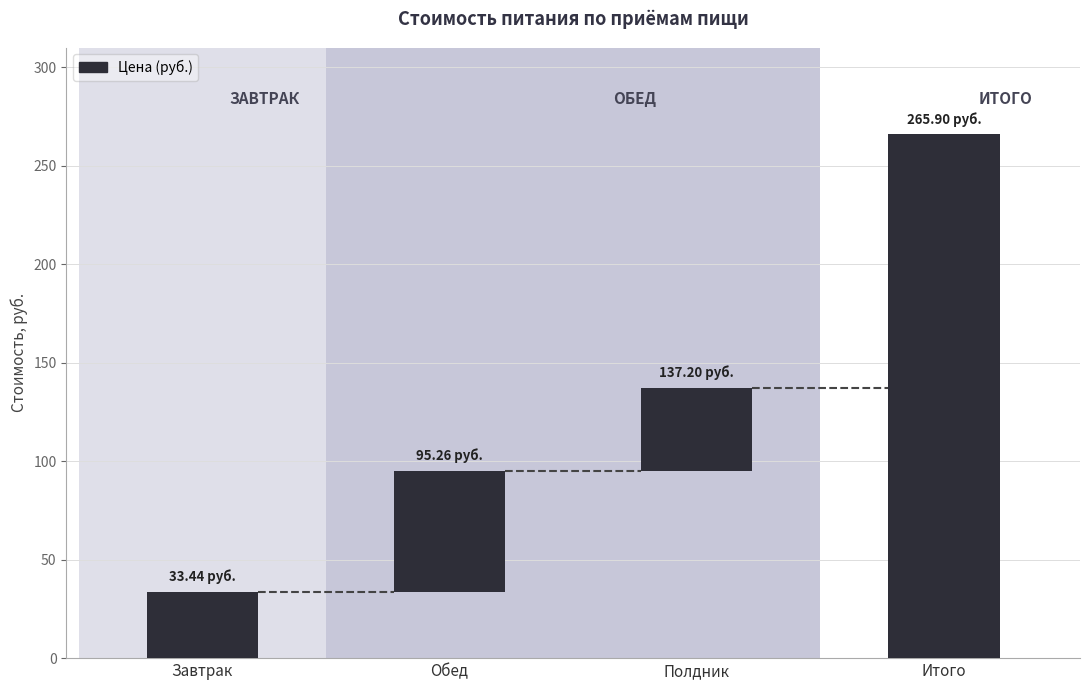

How many values are below 137?

2